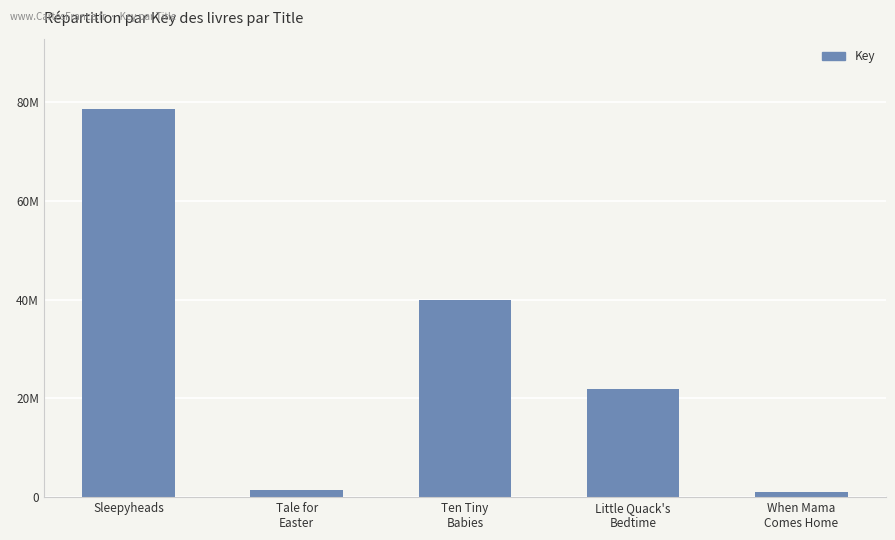

List the labels in order of value, largest first.

Sleepyheads, Ten Tiny
Babies, Little Quack's
Bedtime, Tale for
Easter, When Mama
Comes Home